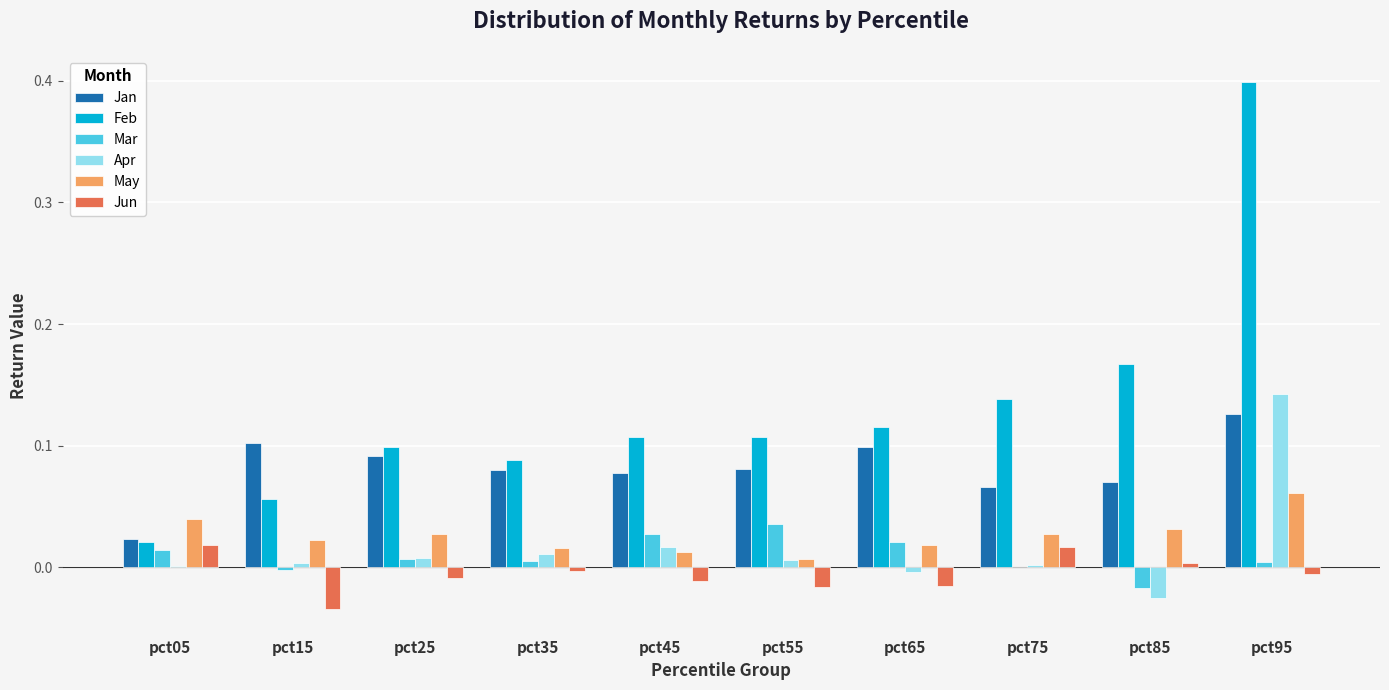

Which series has the widest spread of values?

Feb